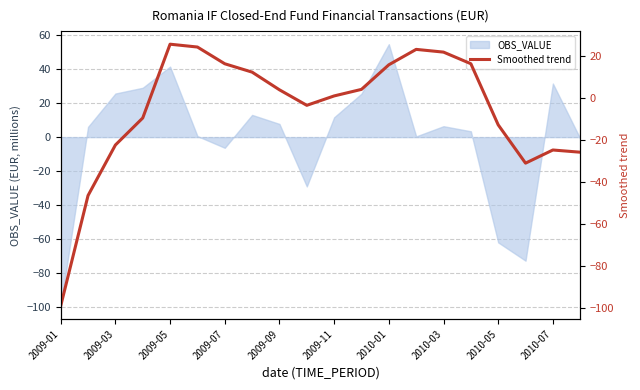

What is the minimum value for OBS_VALUE?

-99.2